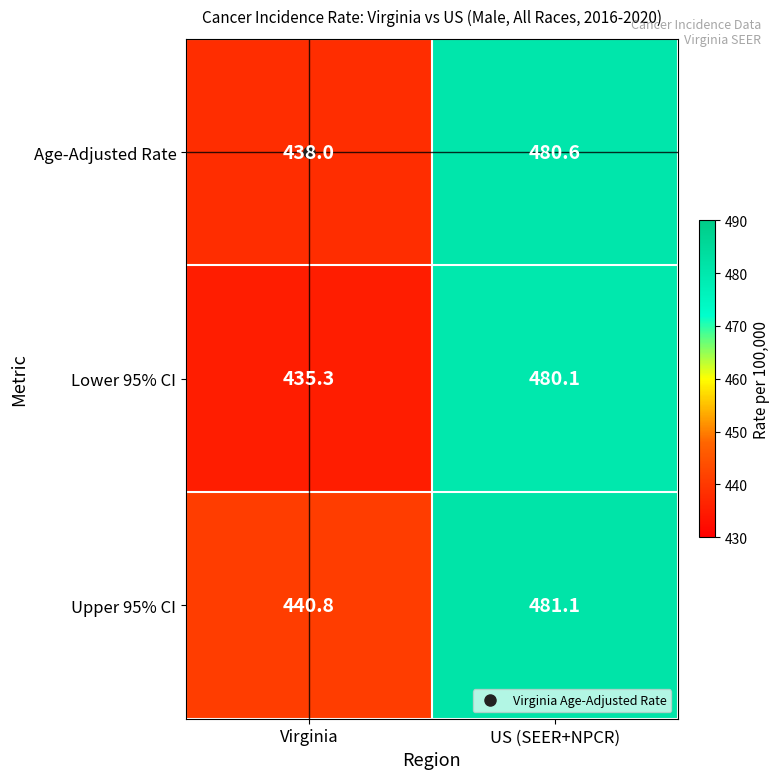

Which series has the largest total across all categories?

Upper 95% CI